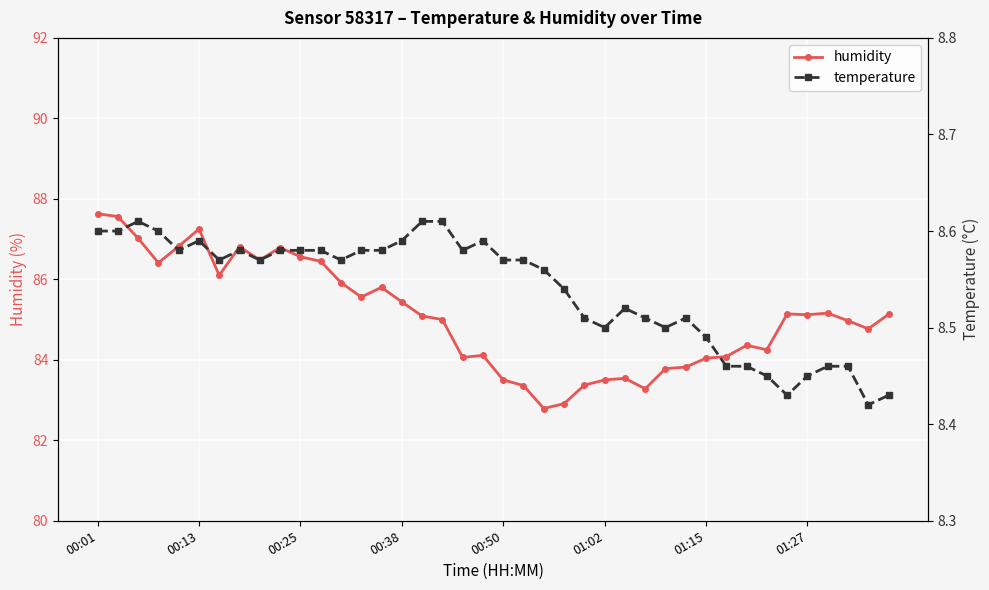

At which label does humidity first exceed 85?

00:01